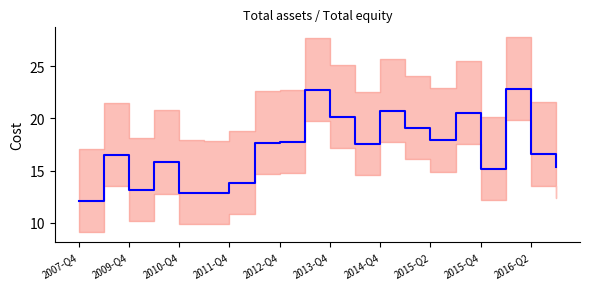

The chart shows a value of 30.9 at 15. True or false?

False